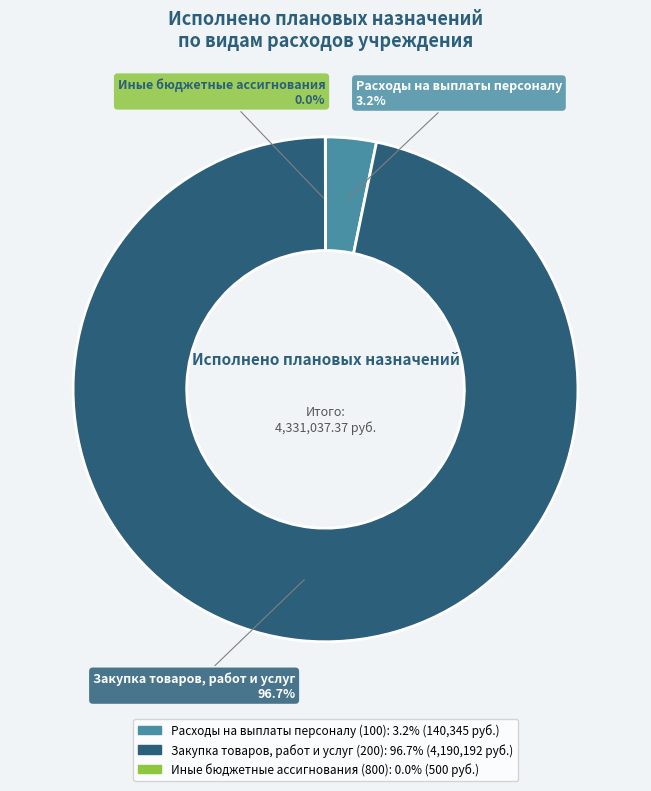

Is the sum of Расходы на выплаты персоналу (100) and Закупка товаров, работ и услуг (200) greater than half?

Yes